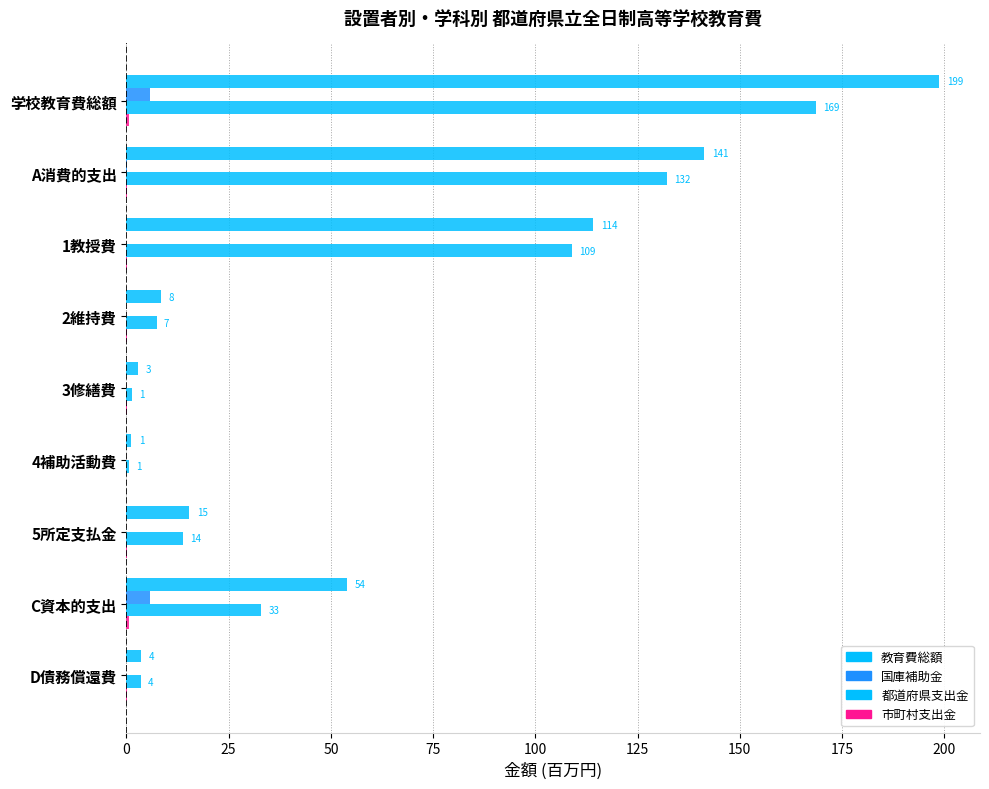

How many values in the 国庫補助金 series exceed 0?

8